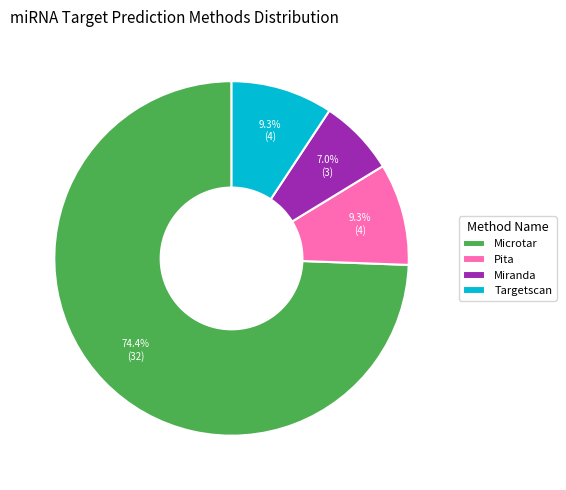

Which category has the smallest portion of the pie?

Miranda